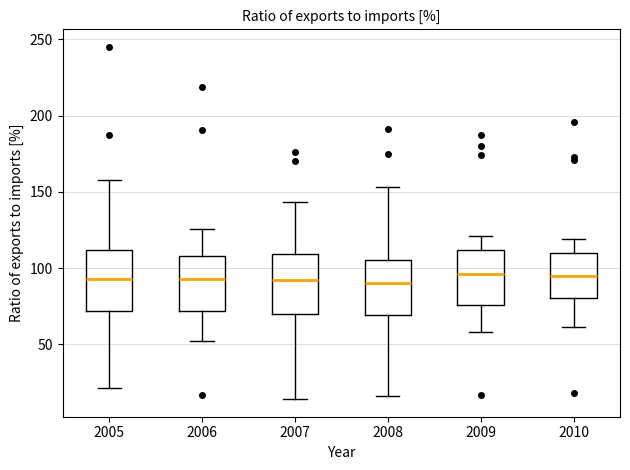

Where does the upper whisker of the box at x = 2006 end on the y-axis? The values are not printed on the chart, so give them approximately, as read against the axis.

125